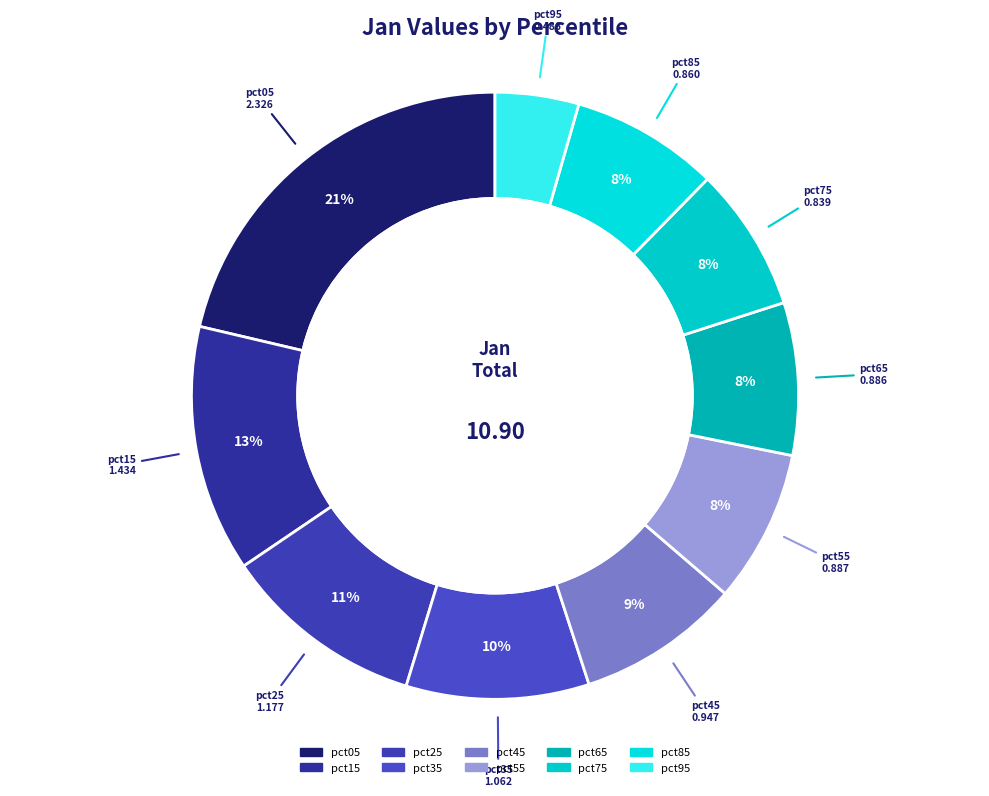

To the nearest percent, what is the difference between the largest and smallest slice percentages?

17%